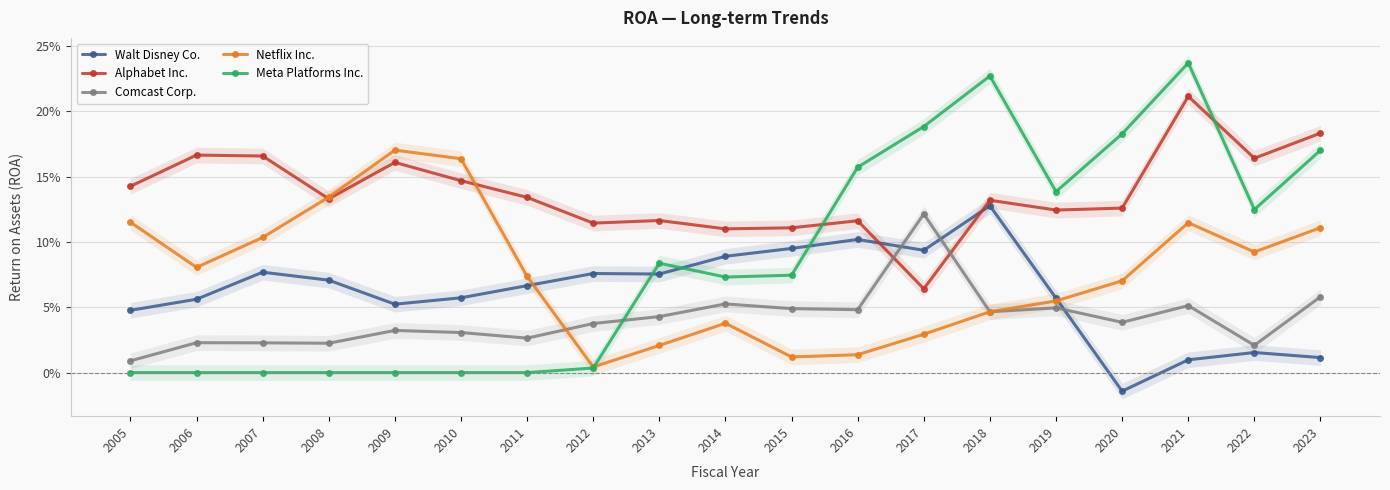

After their last crossing, which series has the higher values: Comcast Corp. or Netflix Inc.?

Comcast Corp.